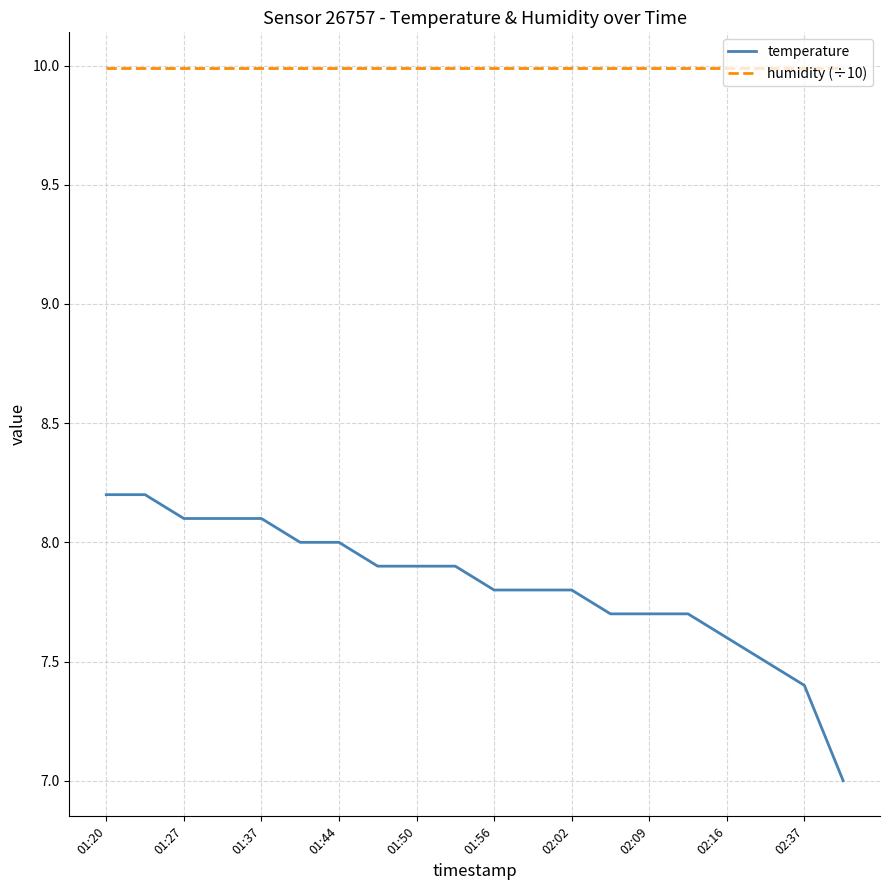

True or false: temperature and humidity (÷10) intersect in this chart.

False